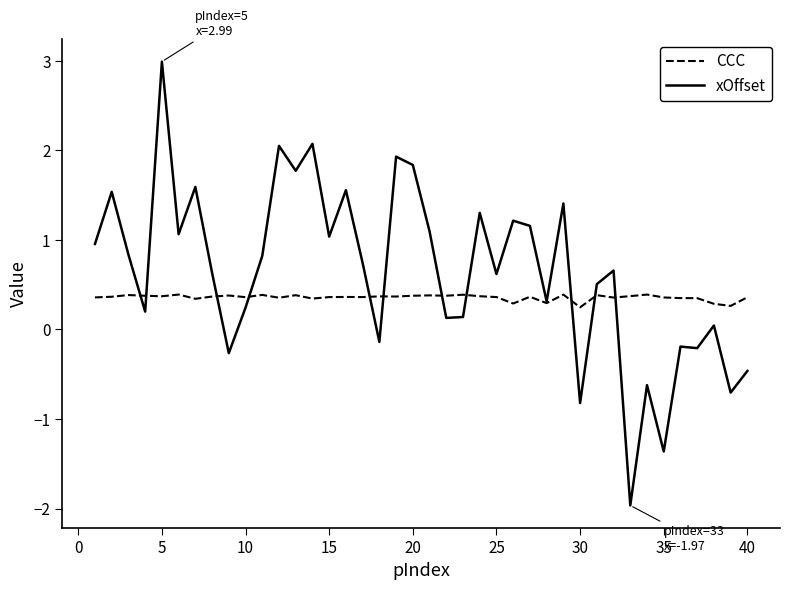

What is the maximum value shown in the chart?

3.0